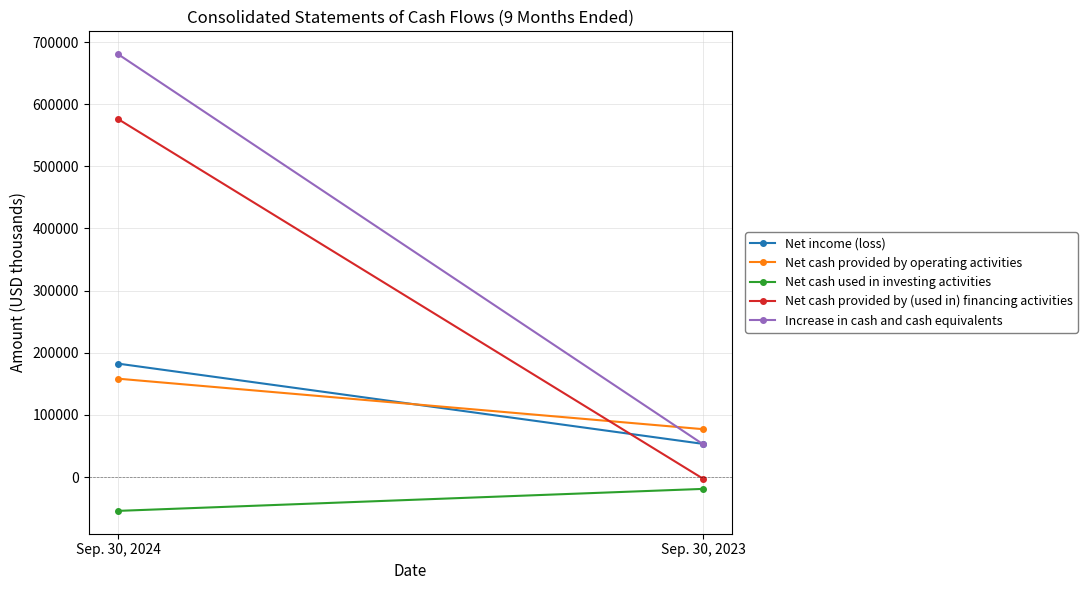

At which category is the sum across all series the highest?

Sep. 30, 2024